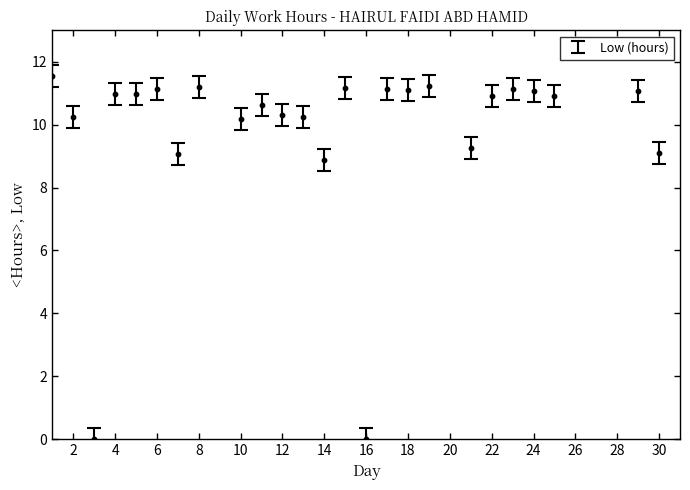

What Y value in the scatter plot is closest to 5?

8.9